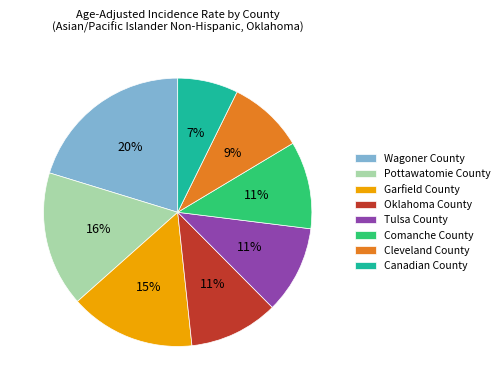

Combined, do Tulsa County and Pottawatomie County account for over 50%?

No